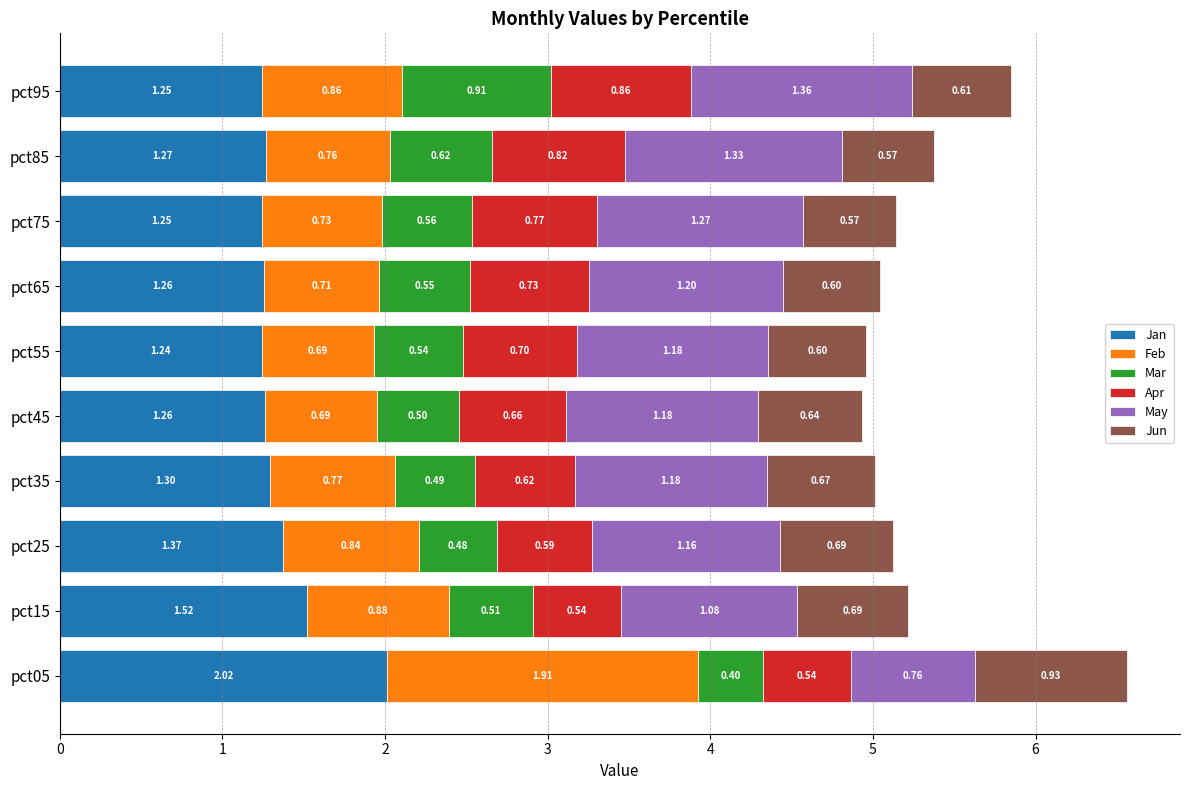

At which category is the sum across all series the highest?

pct05